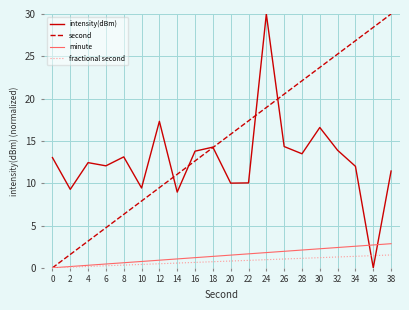

List the labels in order of second value, smallest first.

0, 2, 4, 6, 8, 10, 12, 14, 16, 18, 20, 22, 24, 26, 28, 30, 32, 34, 36, 38